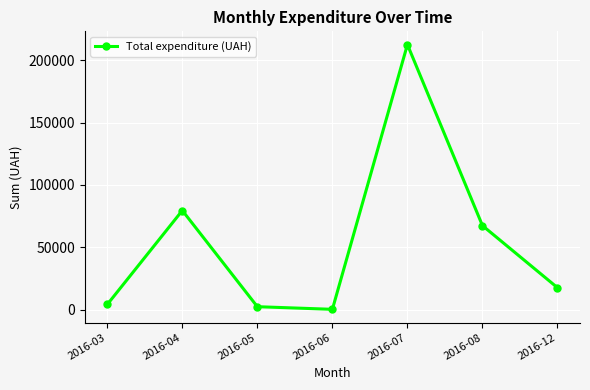

How many points are lower than both their immediate neighbors (excluding endpoints)?

1